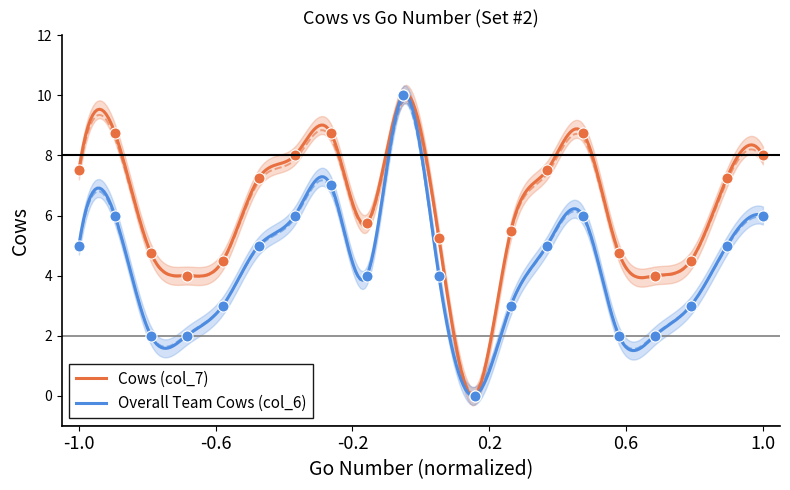

Rank the series at 18 from lowest to highest value.

Overall Team Cows (col_6), Cows (col_7)